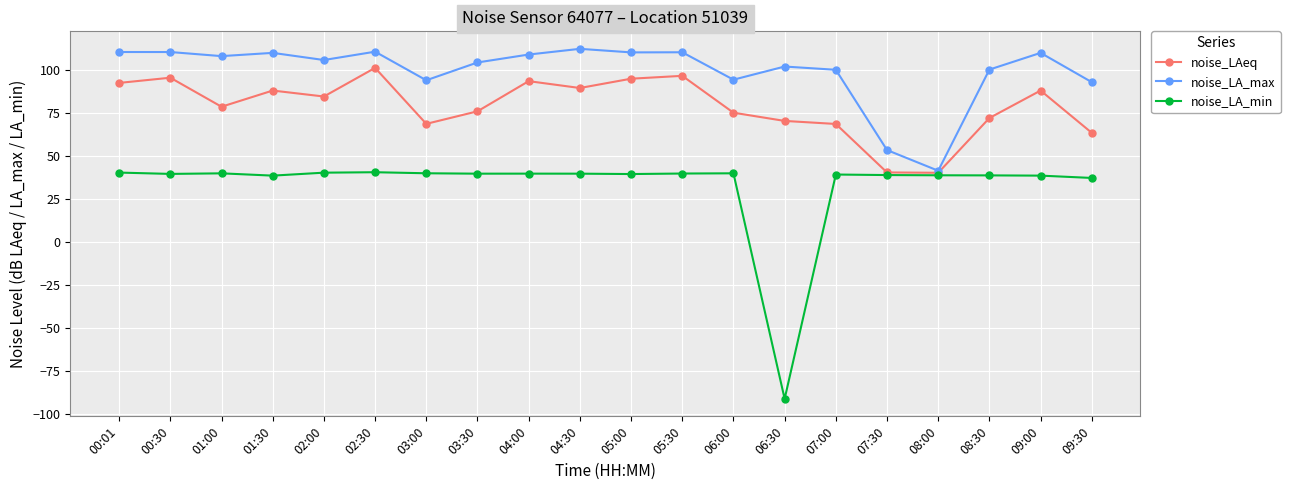

Which series has the widest spread of values?

noise_LA_min